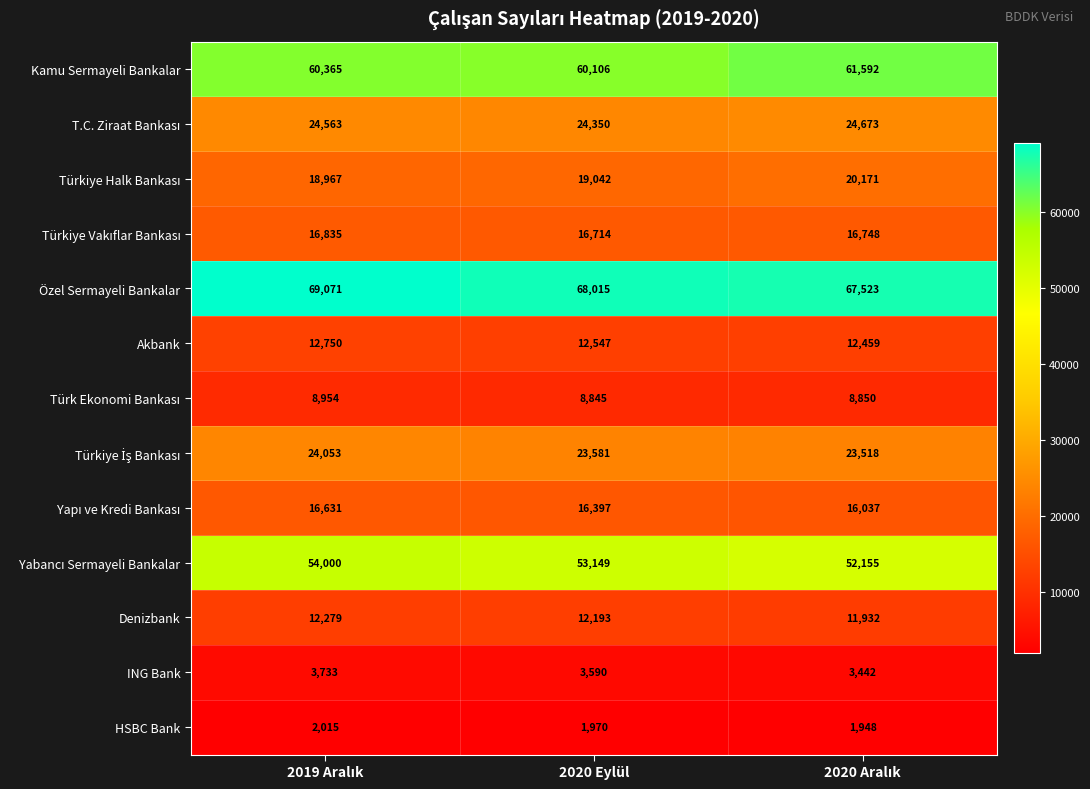

What is the spread (max minus min) of values at 2020 Eylül?

66045